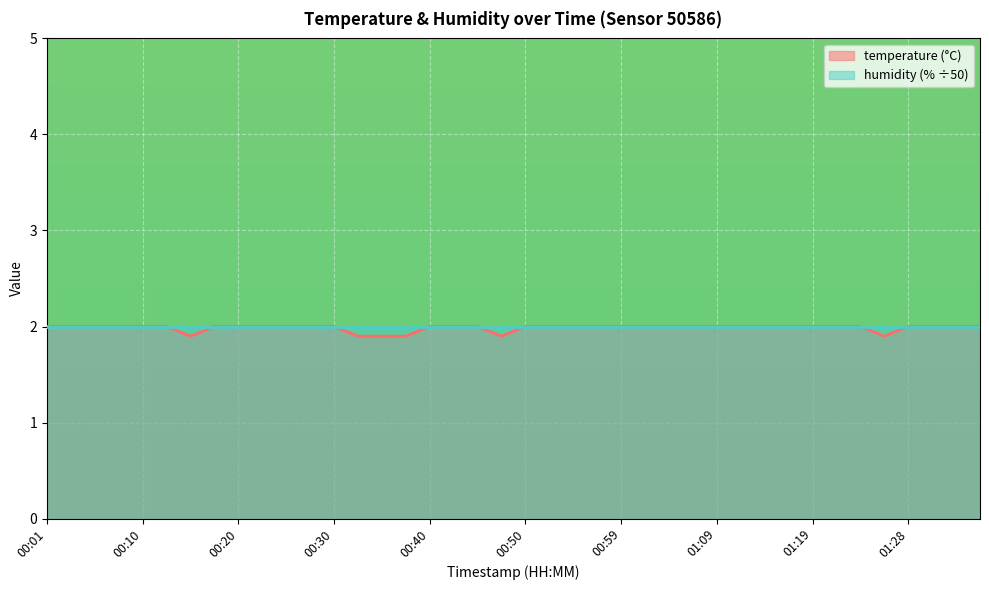

Approximately how many times larger is the value at 00:13 compared to 00:15?

1.1